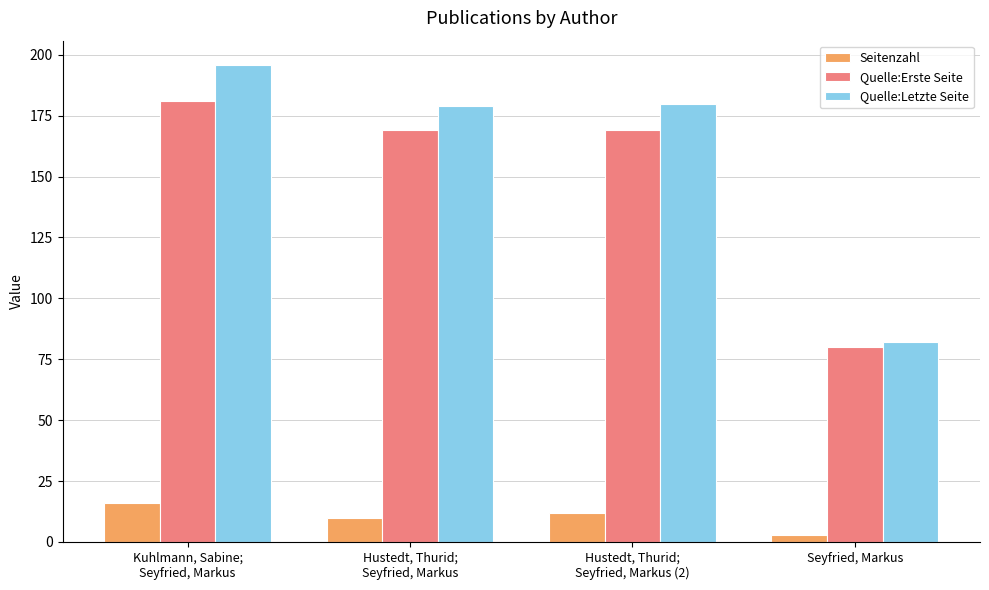

Which series changed the most between Kuhlmann, Sabine;
Seyfried, Markus and Seyfried, Markus?

Quelle:Letzte Seite